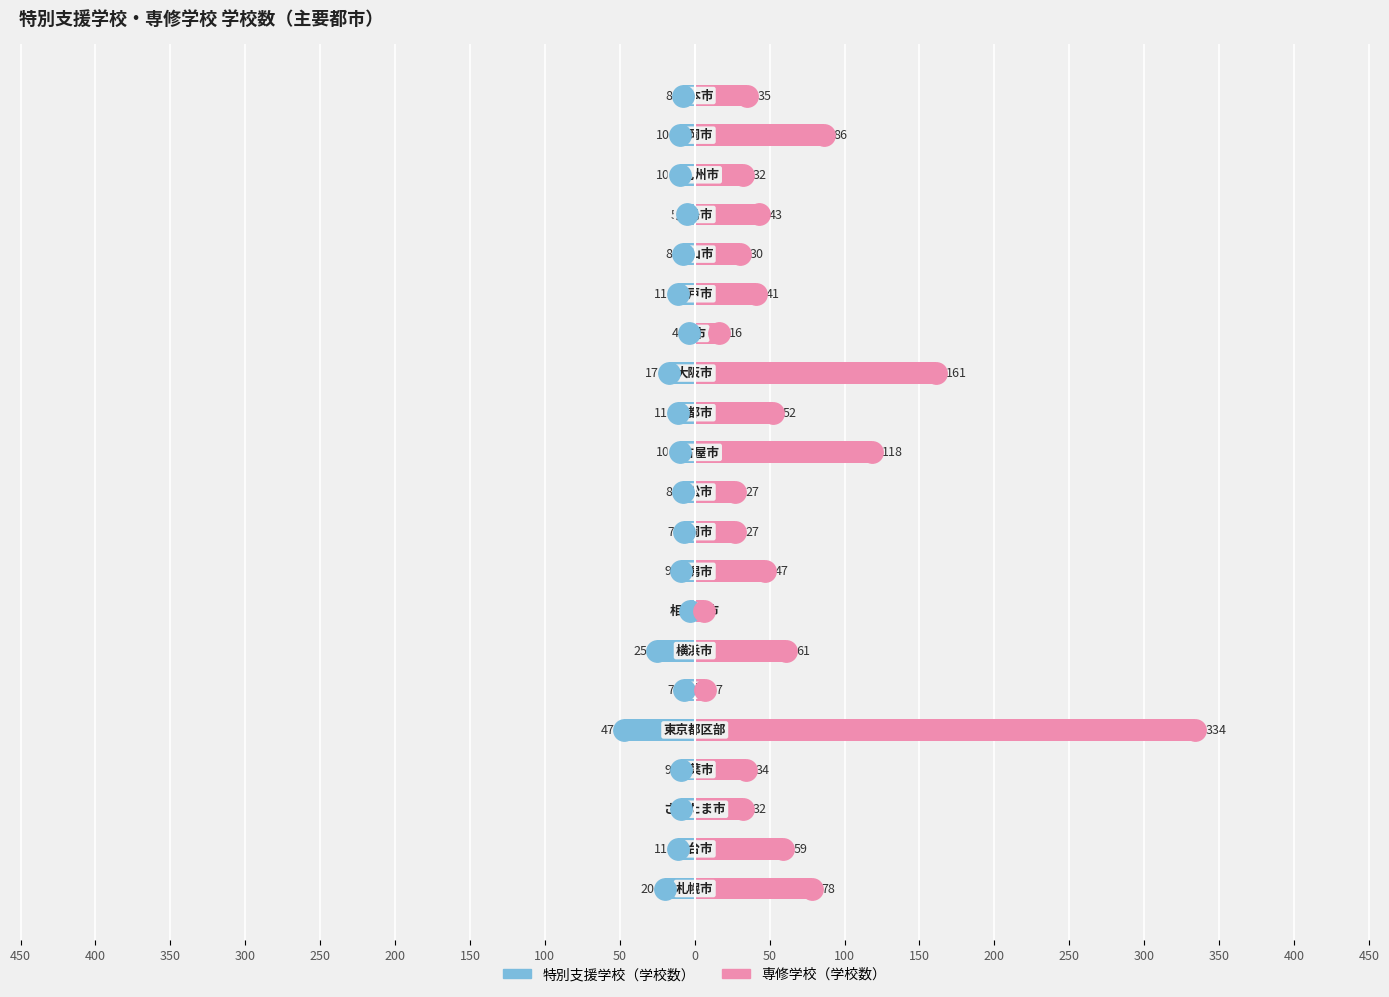

What is the spread (max minus min) of values at 0?

34